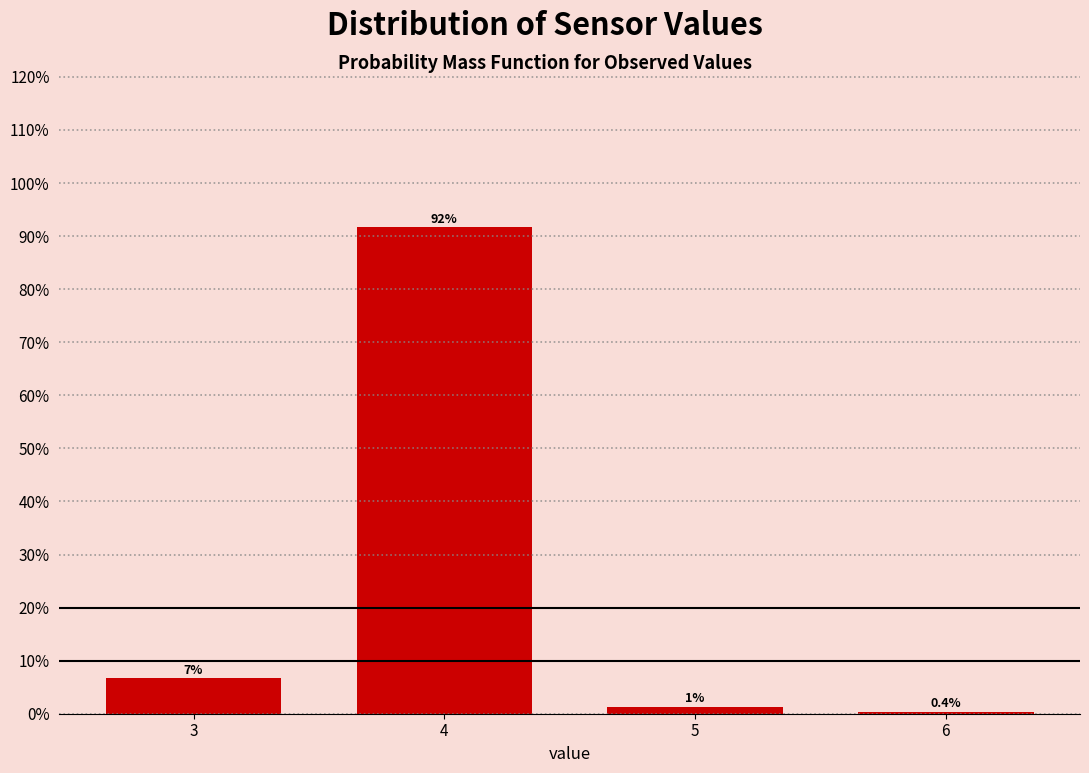

Between 6 and 4, which is larger?

4